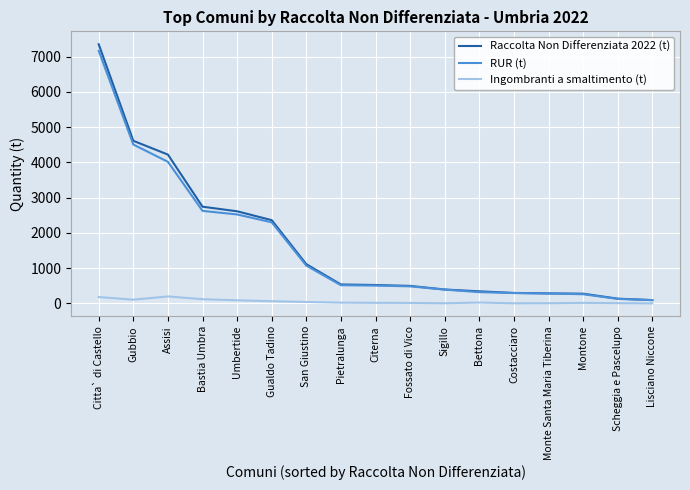

List the series in order of their peak value, highest first.

Raccolta Non Differenziata 2022 (t), RUR (t), Ingombranti a smaltimento (t)